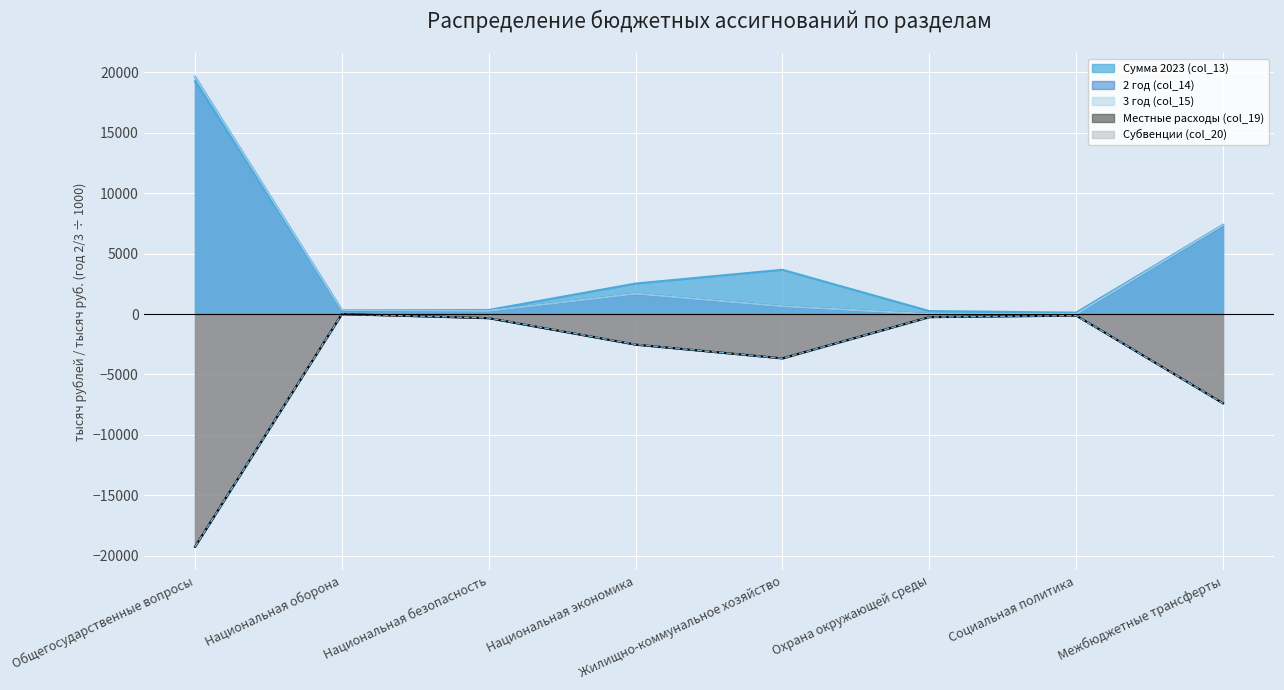

What position from the right is Национальная оборона?

7